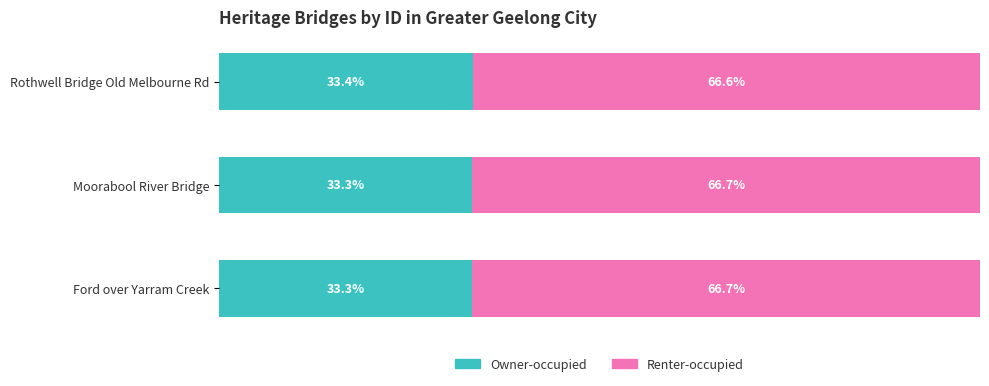

Which category has the highest value in the Owner-occupied series?

Rothwell Bridge Old Melbourne Rd